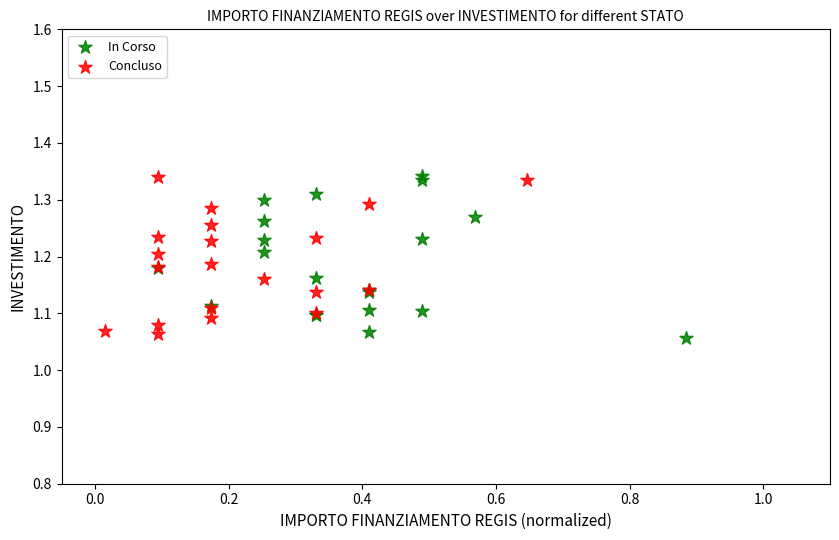

Which series contains the lowest Y value?

In Corso